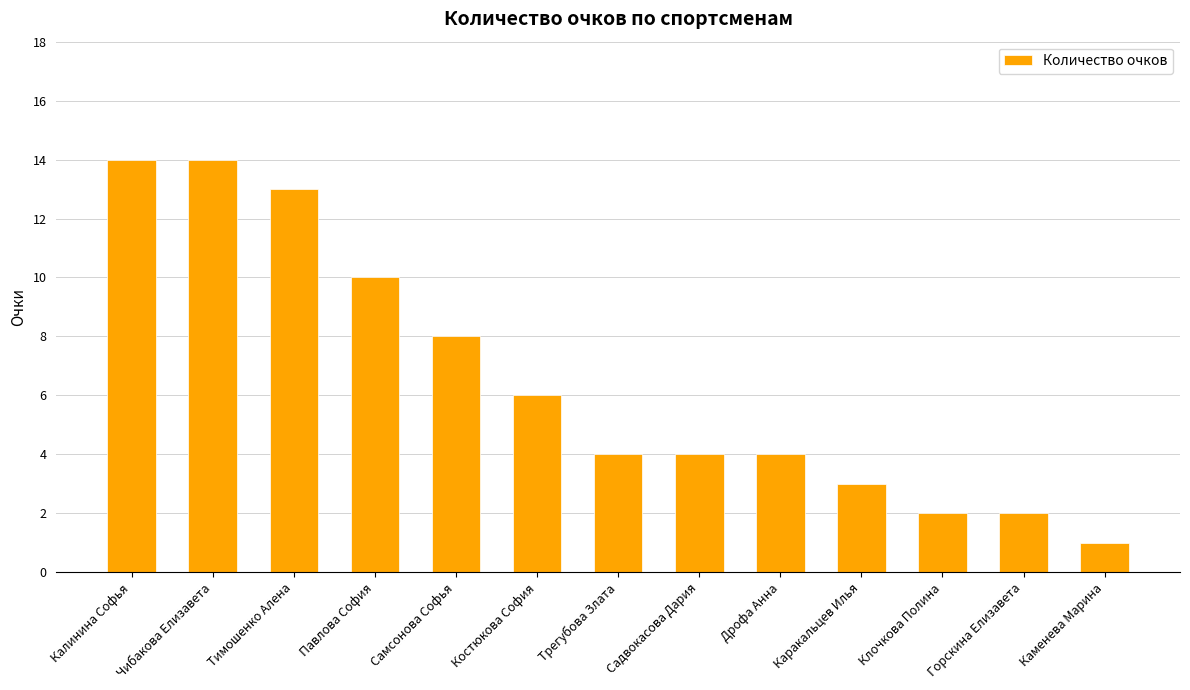

What is the difference between the values at Горскина Елизавета and Дрофа Анна?

2